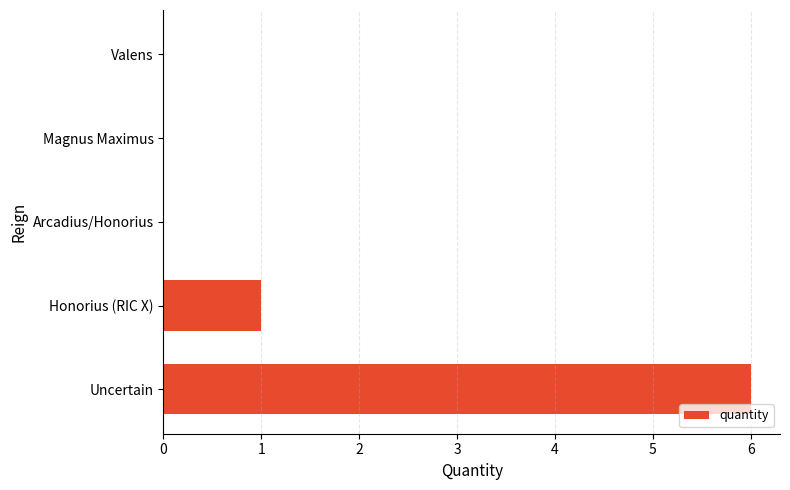

Reading bottom to top, extract all data points from this chart.

Uncertain=6	Honorius (RIC X)=1	Arcadius/Honorius=0	Magnus Maximus=0	Valens=0